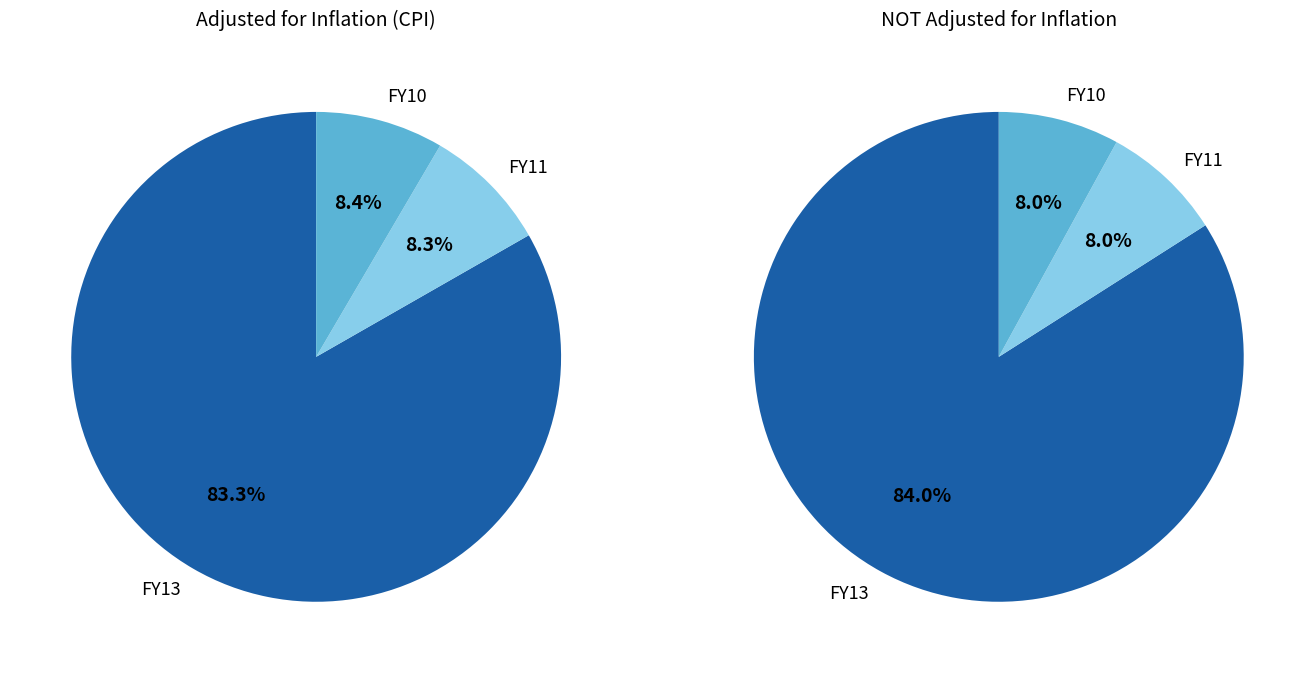

What percentage is the FY13 slice, to the nearest percent?

83%